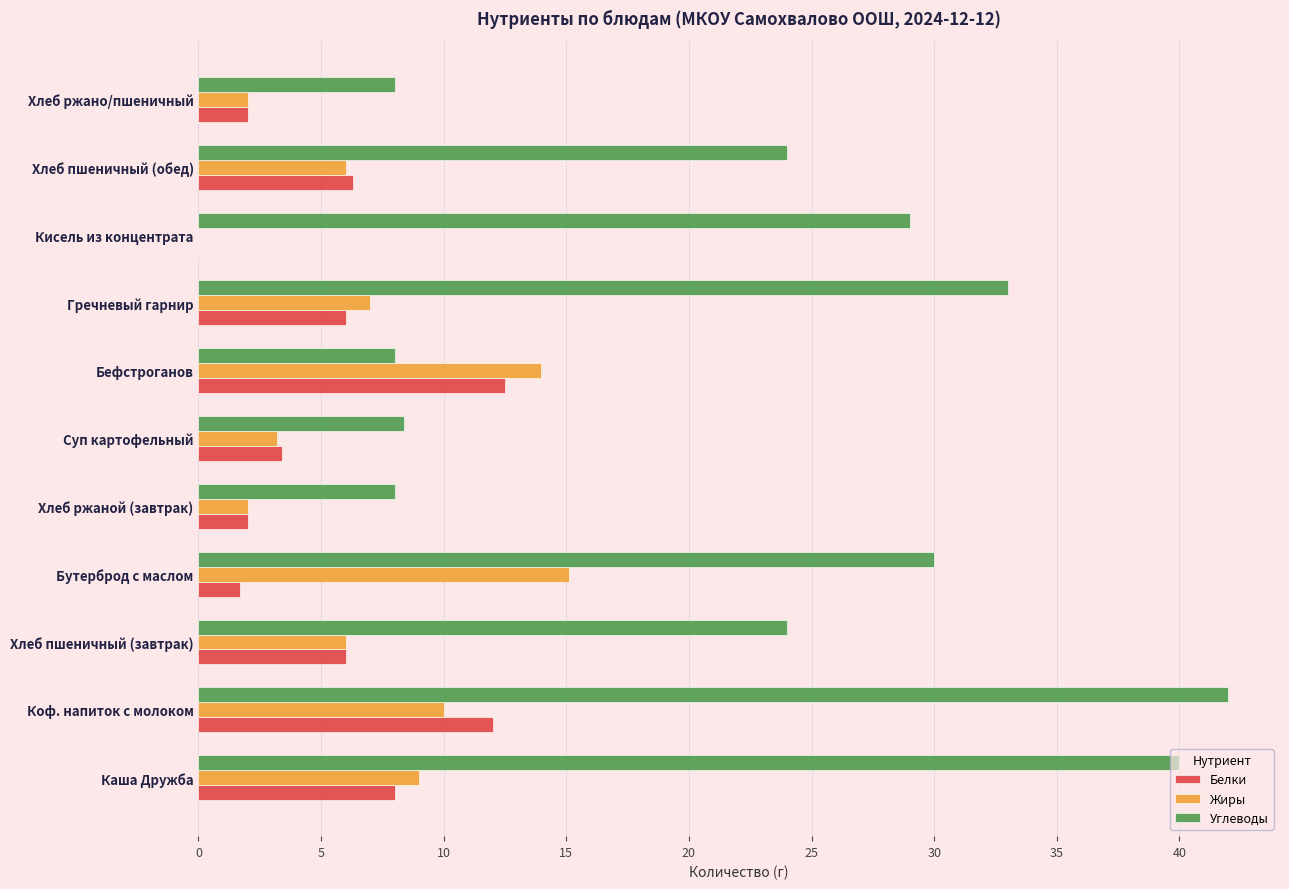

What value does the Углеводы series have at Хлеб пшеничный (завтрак)?

24.0